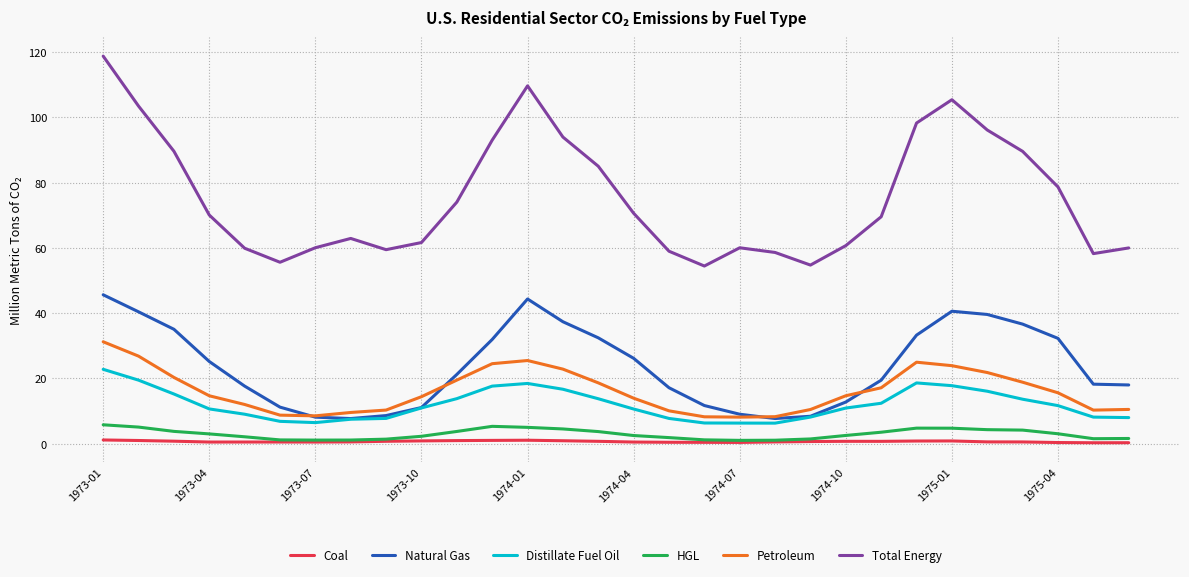

What is the maximum value shown in the chart?

118.8